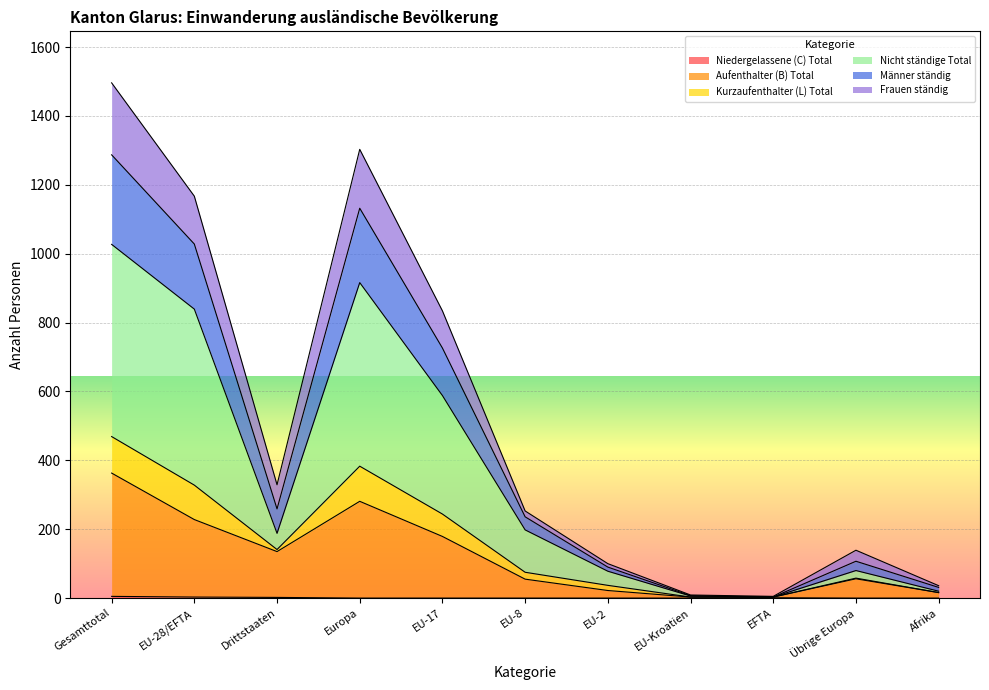

How many Niedergelassene (C) Total values are between 0 and 2?

9